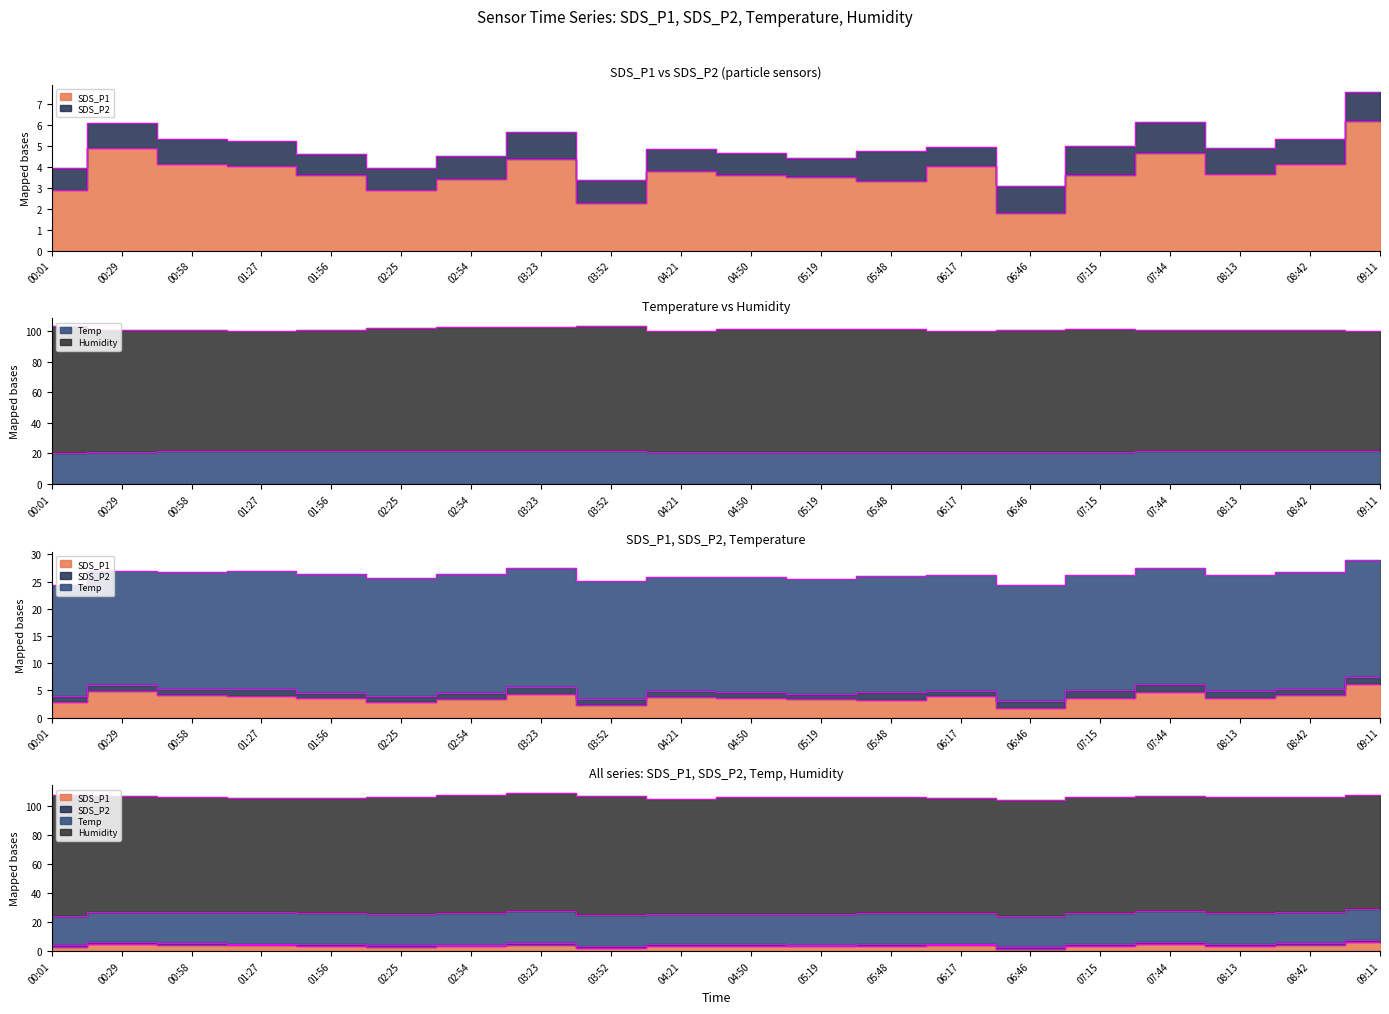

At which label does SDS_P1 first exceed 3?

00:29